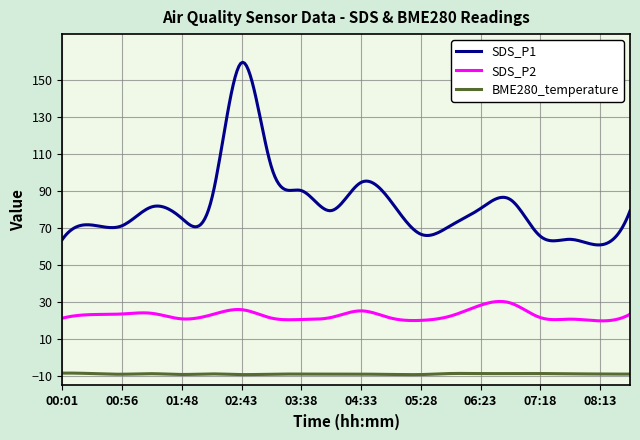

Which series has the largest total across all categories?

SDS_P1